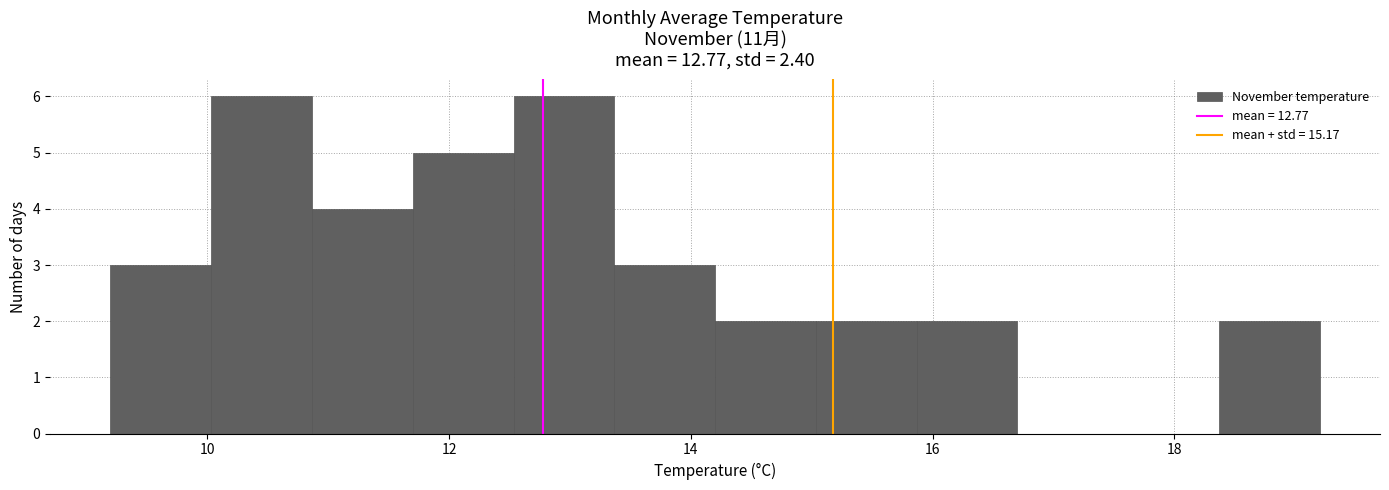

Reading left to right, transcribe this chart: for each bar, give the range it covers on the x-axis and its height. Neither the bar edges nor the heights are printed on the chart, so give them approximately, as read against the axes.

9.2 to 10.0: 3
10.0 to 10.8: 6
10.8 to 11.8: 4
11.8 to 12.6: 5
12.6 to 13.4: 6
13.4 to 14.2: 3
14.2 to 15.0: 2
15.0 to 15.8: 2
15.8 to 16.8: 2
16.8 to 17.6: 0
17.6 to 18.4: 0
18.4 to 19.2: 2